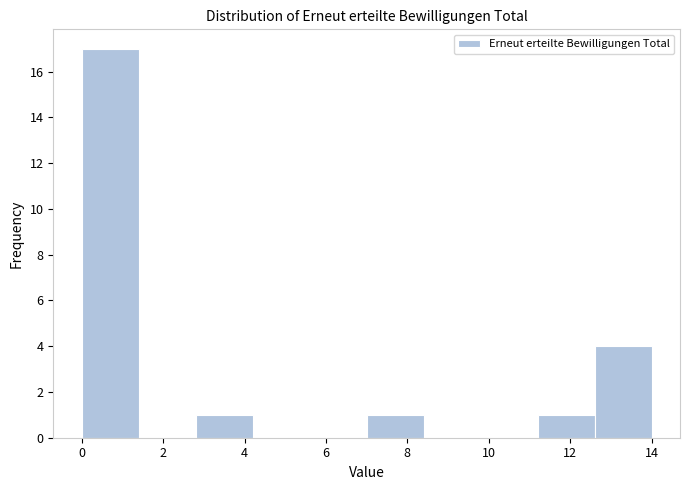

Reading left to right, list every bar in this chart as the range it spans on the x-axis followed by its height. The values are not printed on the chart, so give them approximately, as read against the axis.

0.0 to 1.4: 17
1.4 to 2.8: 0
2.8 to 4.2: 1
4.2 to 5.6: 0
5.6 to 7.0: 0
7.0 to 8.4: 1
8.4 to 9.8: 0
9.8 to 11.2: 0
11.2 to 12.6: 1
12.6 to 14.0: 4